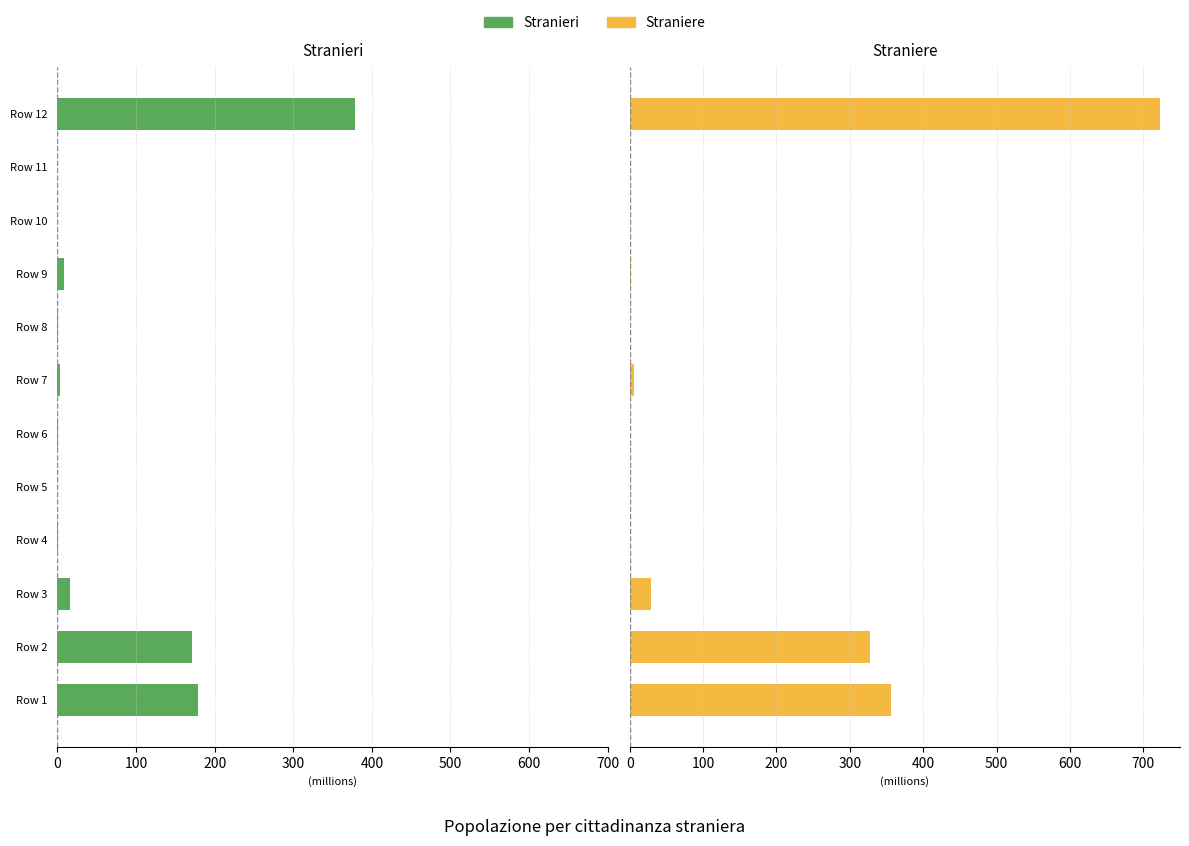

Is it true that Stranieri equals 0.0 at Row 5?

True